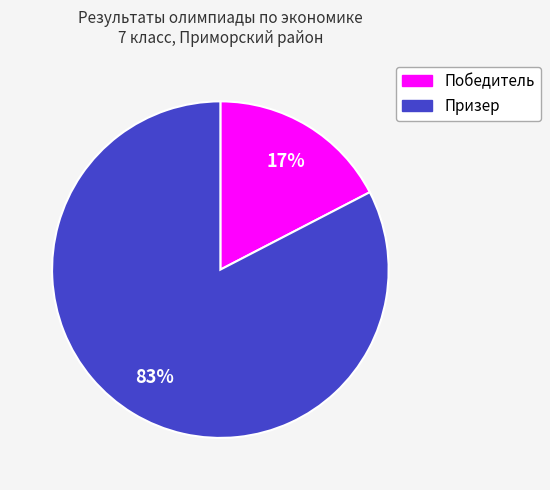

Which category has the biggest portion of the pie?

Призер